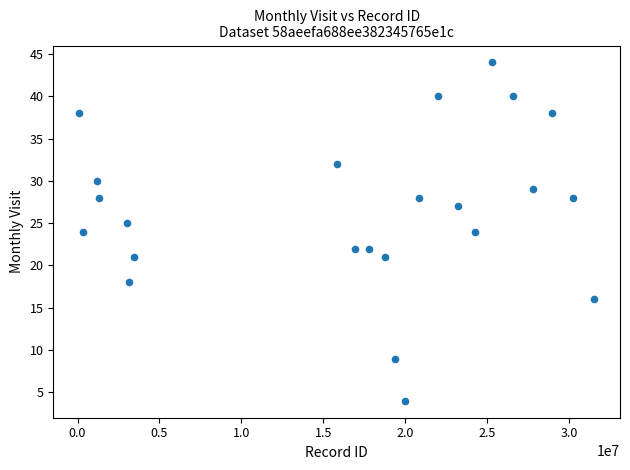

What is the range of Y values (max minus min)?

40